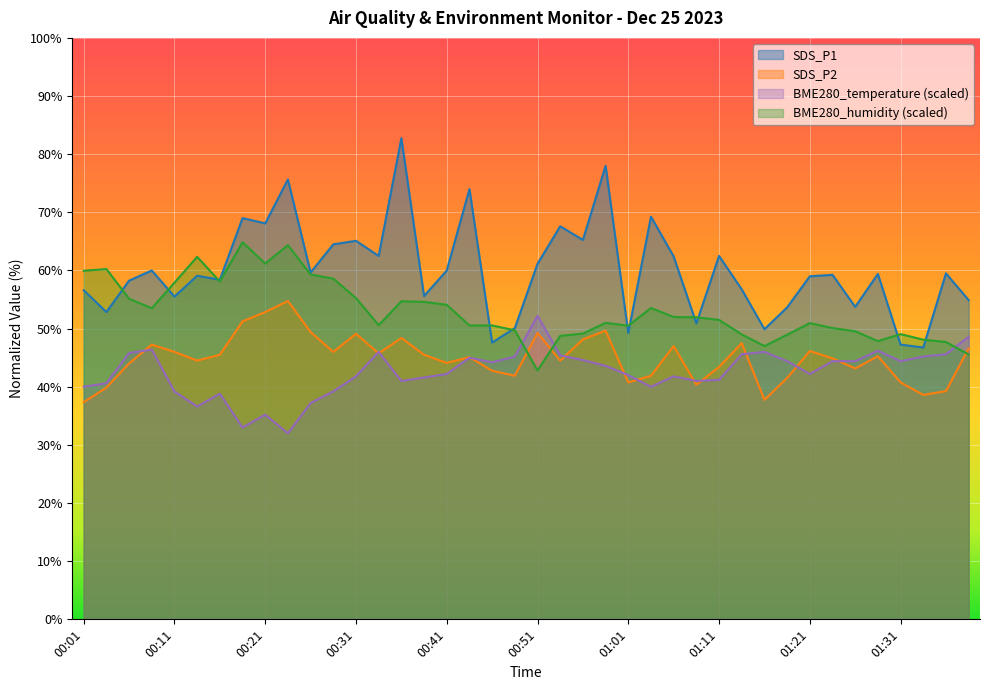

List the series in order of their peak value, highest first.

SDS_P1, BME280_humidity (scaled), SDS_P2, BME280_temperature (scaled)